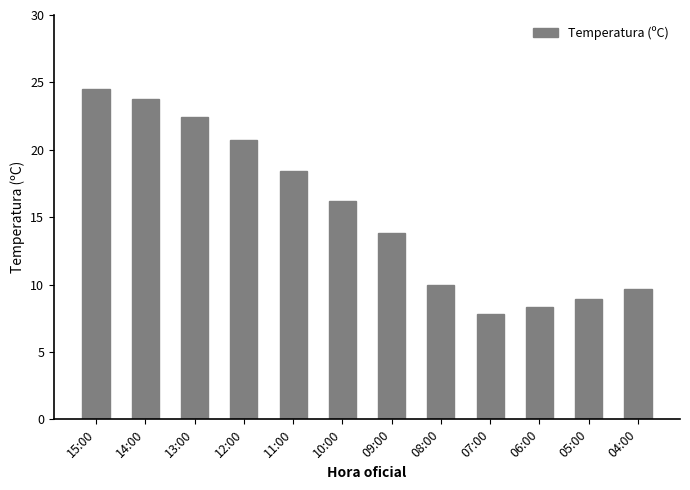

The value at 14:00 is 23.8. True or false?

True